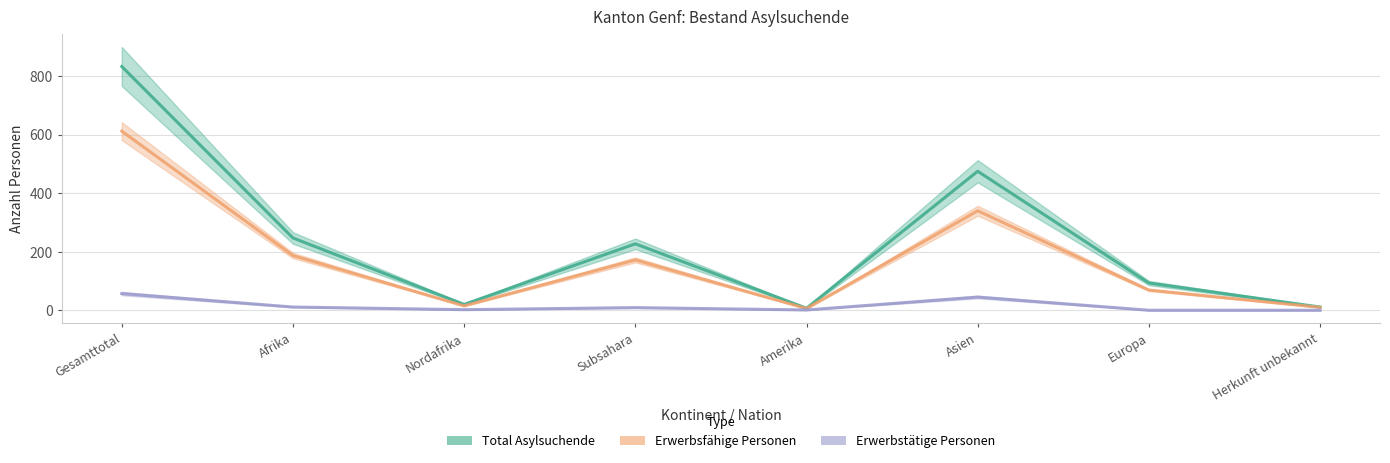

True or false: Erwerbstätige Personen and Erwerbsfähige Personen intersect in this chart.

False